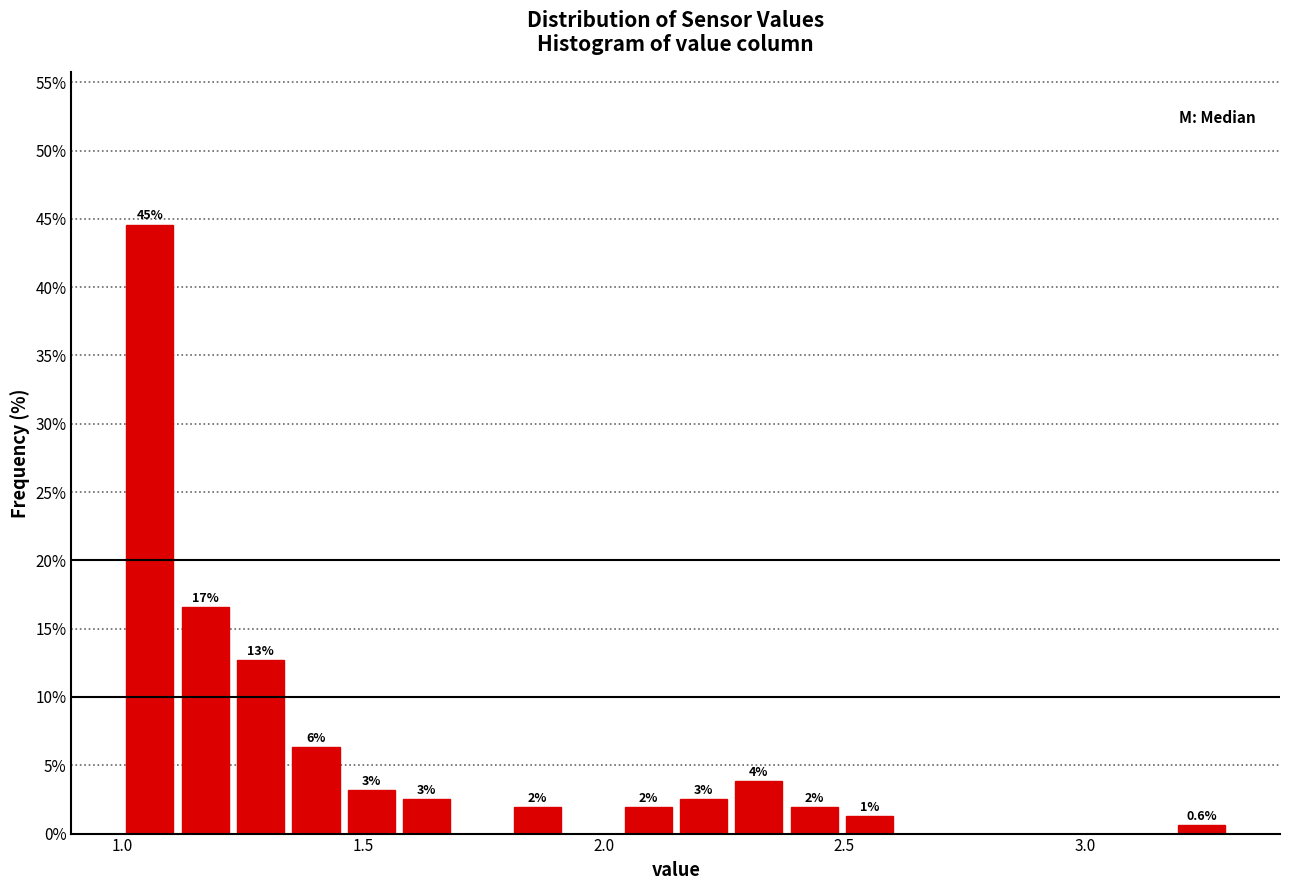

Read against the x-axis, roughly where is the centre of the tallest bar?

1.05